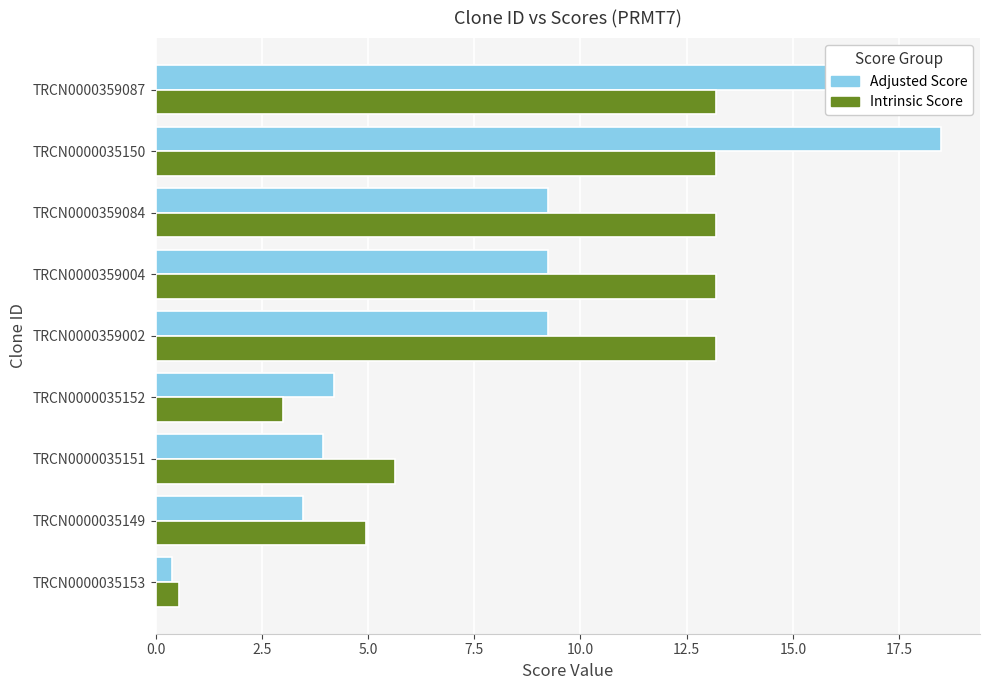

Are the bars horizontal?

Yes